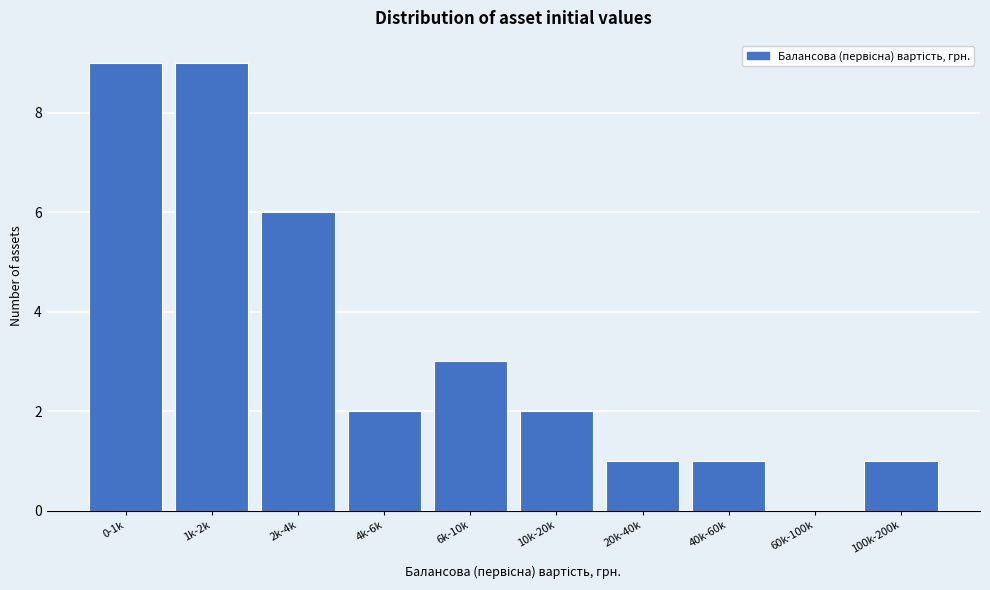

Reading left to right, extract all data points from this chart.

0-1k=9	1k-2k=9	2k-4k=6	4k-6k=2	6k-10k=3	10k-20k=2	20k-40k=1	40k-60k=1	60k-100k=0	100k-200k=1